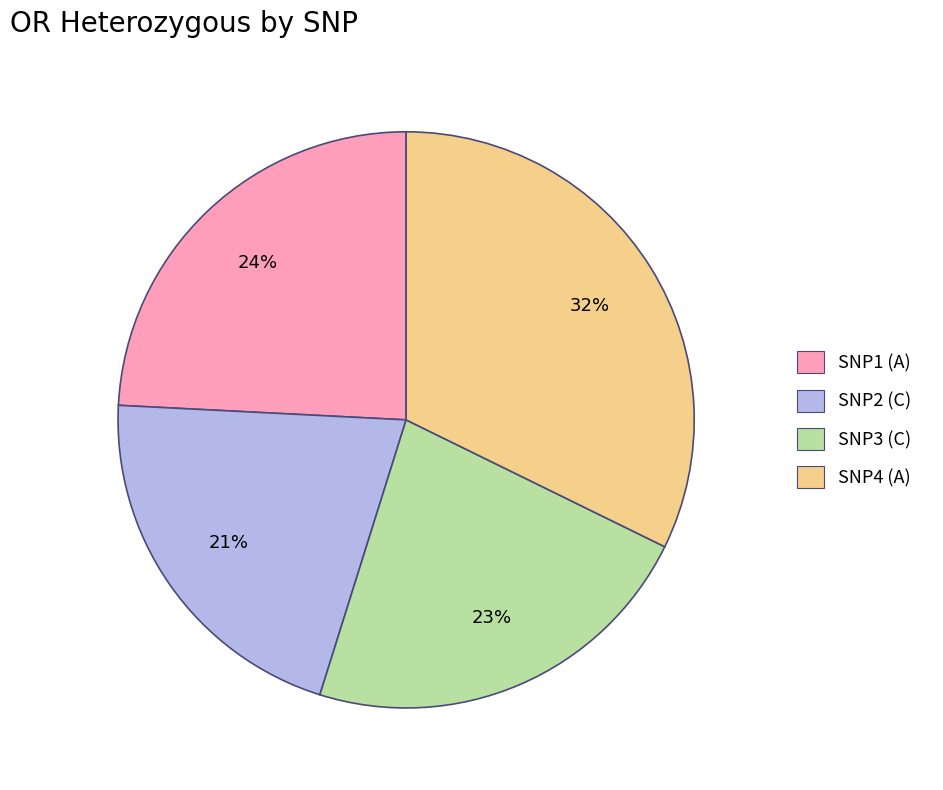

Which slice is the largest?

SNP4